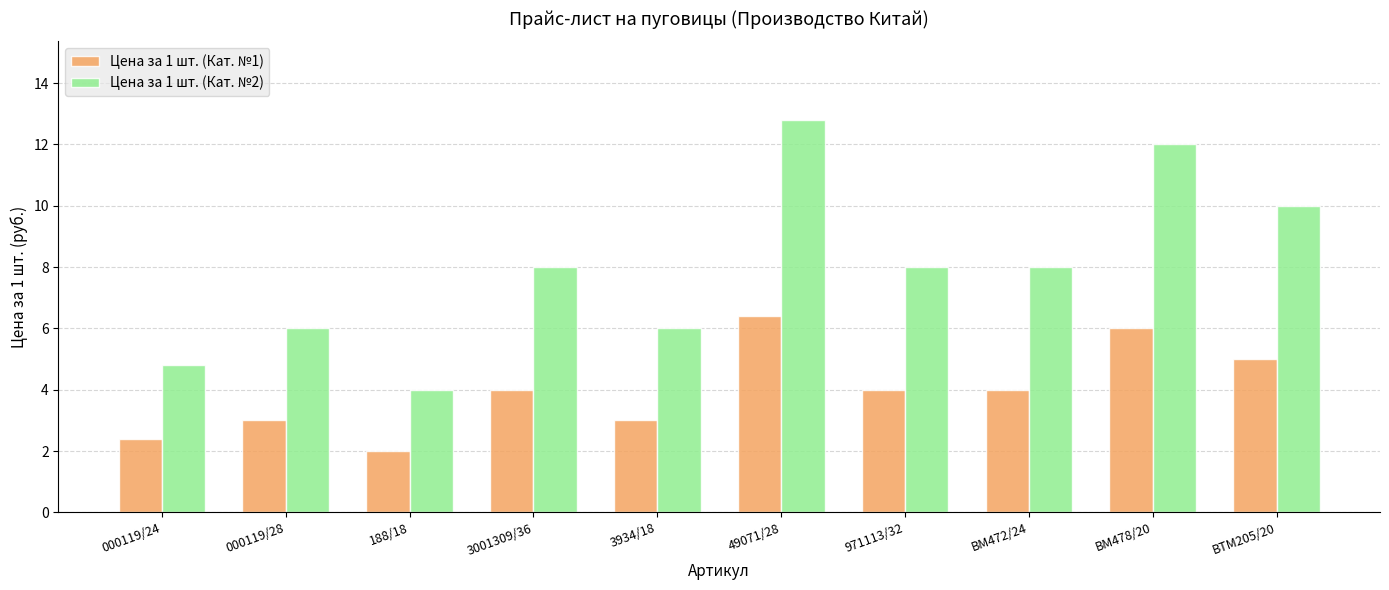

The Цена за 1 шт. (Кат. №1) series shows 4.0 at 971113/32. True or false?

True